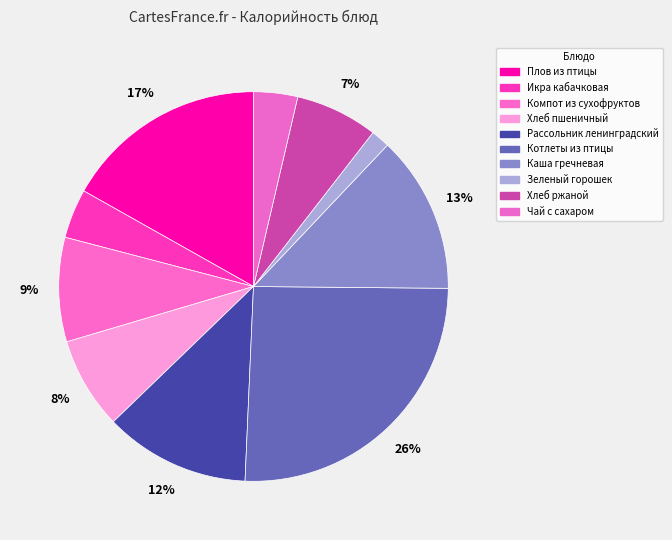

What is the total percentage of Рассольник ленинградский and Хлеб пшеничный?

19.7%